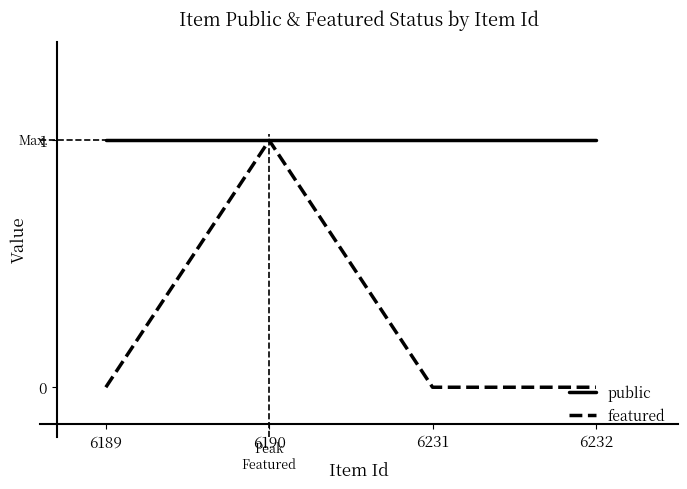

How many distinct data groups are displayed?

2